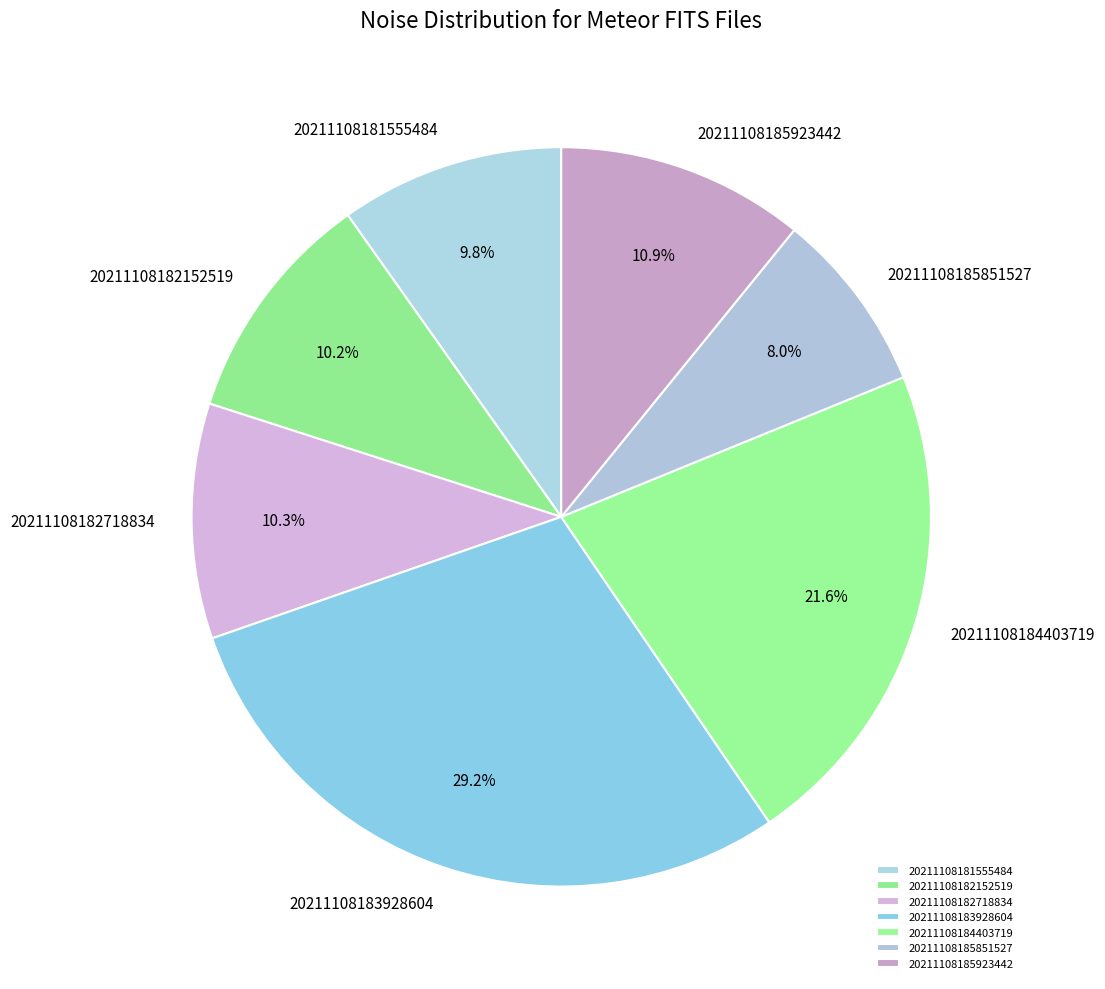

Count the number of slices in the pie.

7